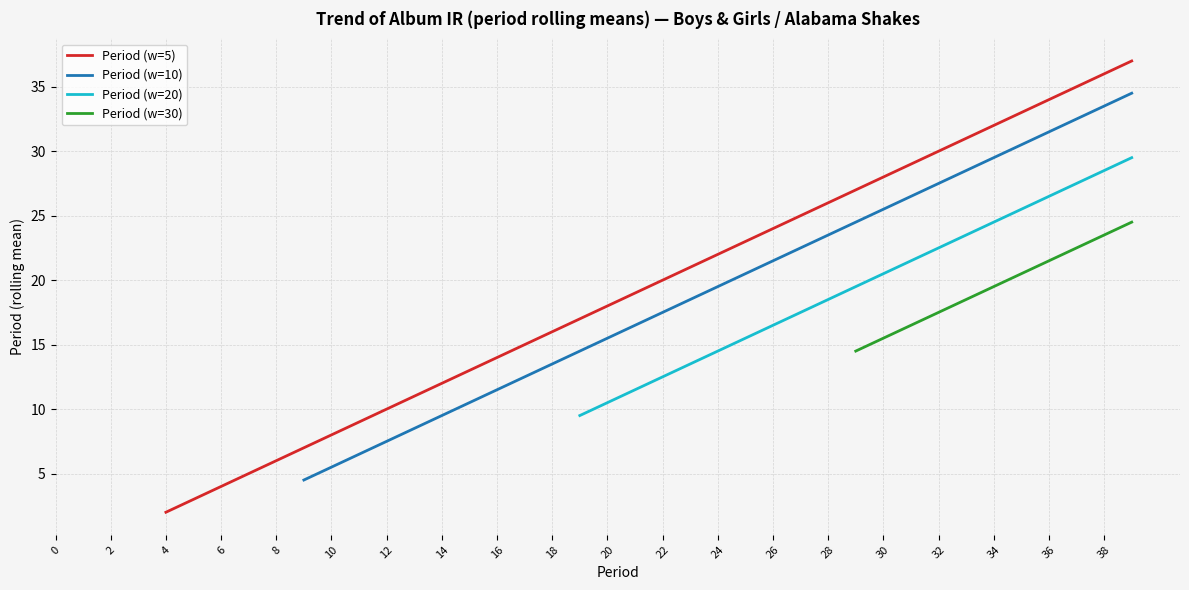

Where is Period nearest to the value 9?

9